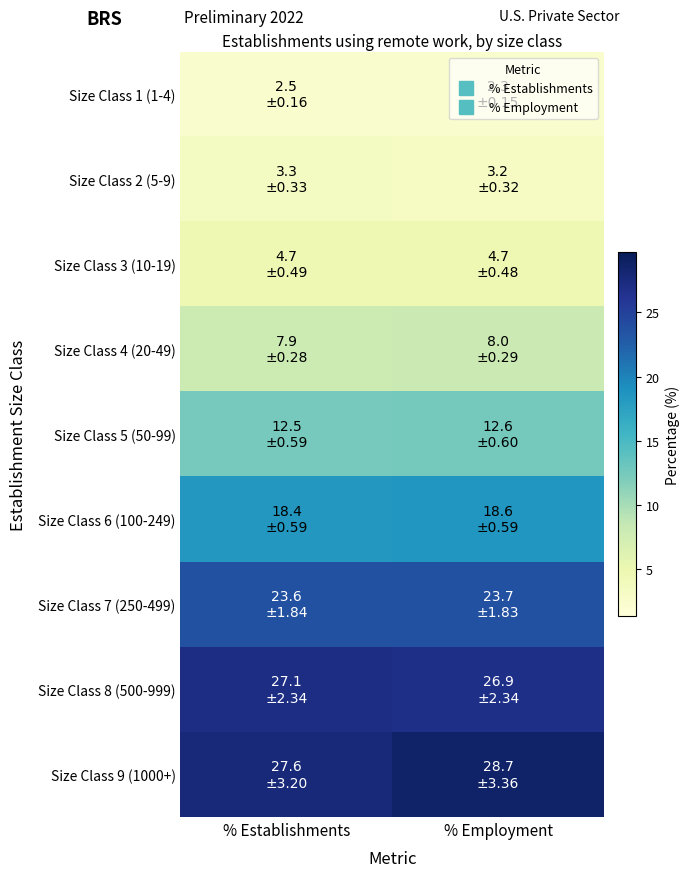

Reading left to right, list all the values displayed in this chart.

Size Class 1 (1-4): % Establishments=2.5	% Employment=2.3
Size Class 2 (5-9): % Establishments=3.3	% Employment=3.2
Size Class 3 (10-19): % Establishments=4.7	% Employment=4.7
Size Class 4 (20-49): % Establishments=7.9	% Employment=8.0
Size Class 5 (50-99): % Establishments=12.5	% Employment=12.6
Size Class 6 (100-249): % Establishments=18.4	% Employment=18.6
Size Class 7 (250-499): % Establishments=23.6	% Employment=23.7
Size Class 8 (500-999): % Establishments=27.1	% Employment=26.9
Size Class 9 (1000+): % Establishments=27.6	% Employment=28.7